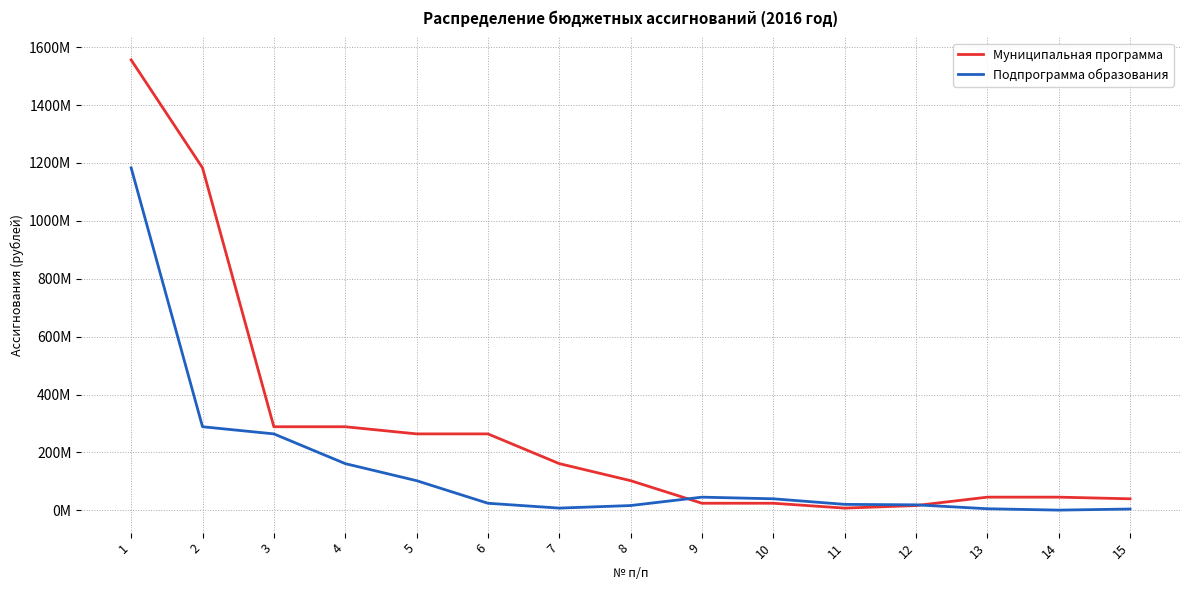

Which series has the largest range (max minus min)?

Муниципальная программа